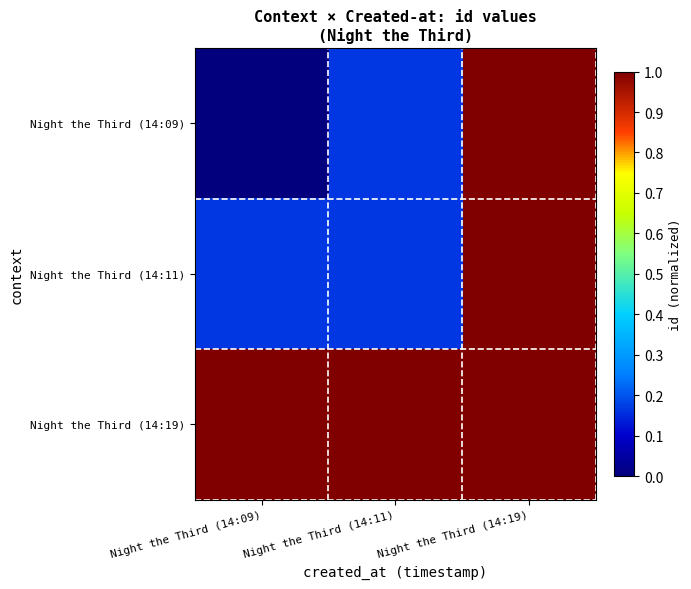

Reading left to right, extract all data points from this chart.

Night the Third (14:09): Night the Third (14:09)=0.0	Night the Third (14:11)=0.2	Night the Third (14:19)=1.0
Night the Third (14:11): Night the Third (14:09)=0.2	Night the Third (14:11)=0.2	Night the Third (14:19)=1.0
Night the Third (14:19): Night the Third (14:09)=1.0	Night the Third (14:11)=1.0	Night the Third (14:19)=1.0